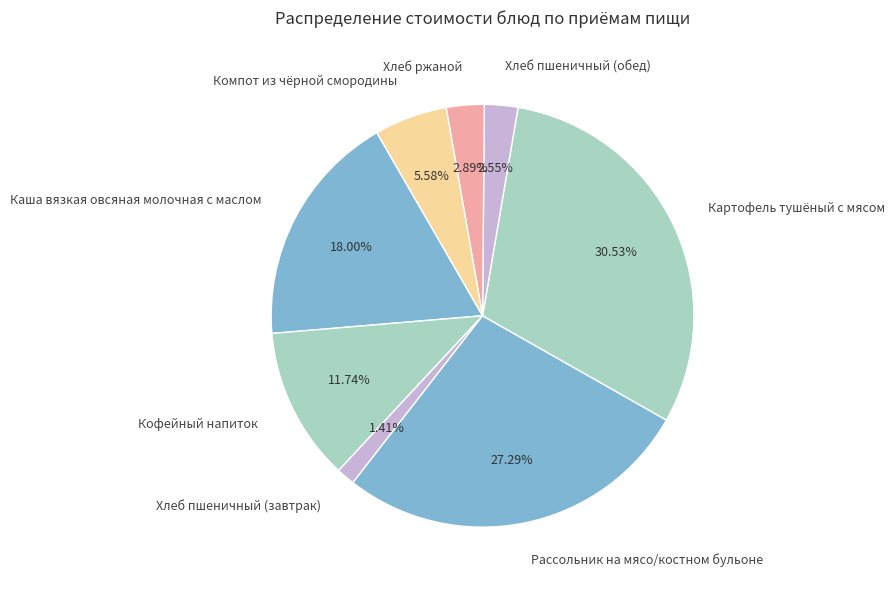

What percentage is the Каша вязкая овсяная молочная с маслом slice, to the nearest percent?

18%